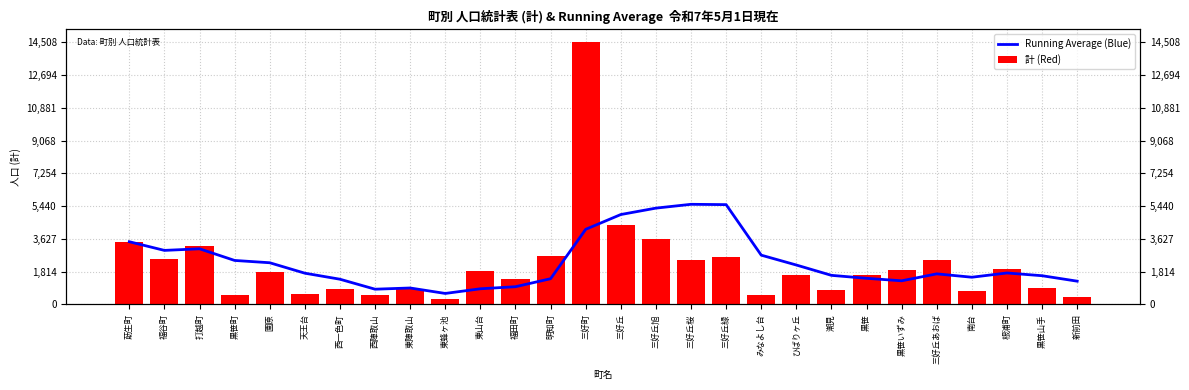

Which category has the highest value in the 計 (Red) series?

三好町